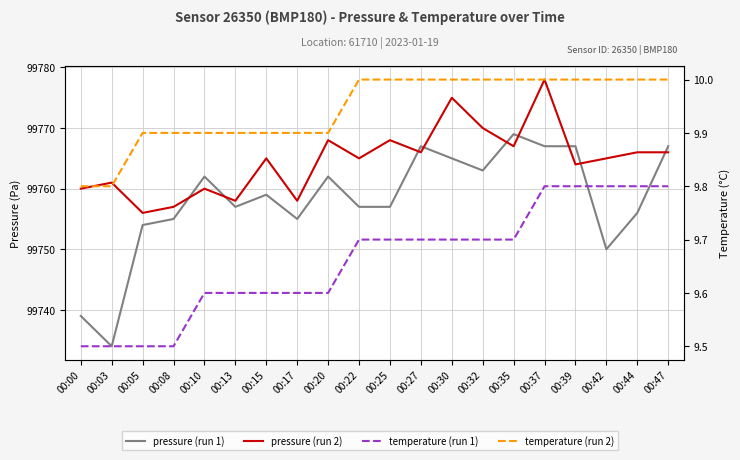

Where is temperature (run 1) nearest to the value 9?

00:00